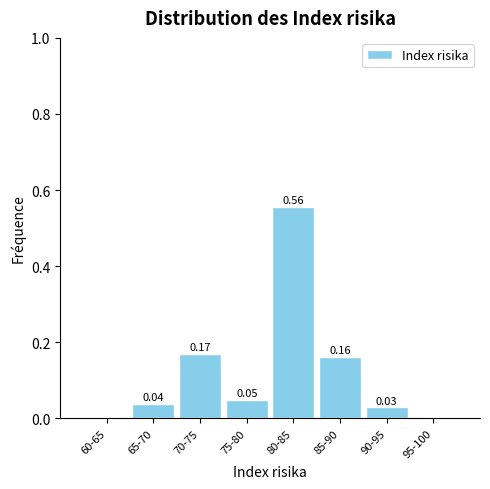

Between 95-100 and 65-70, which is larger?

65-70